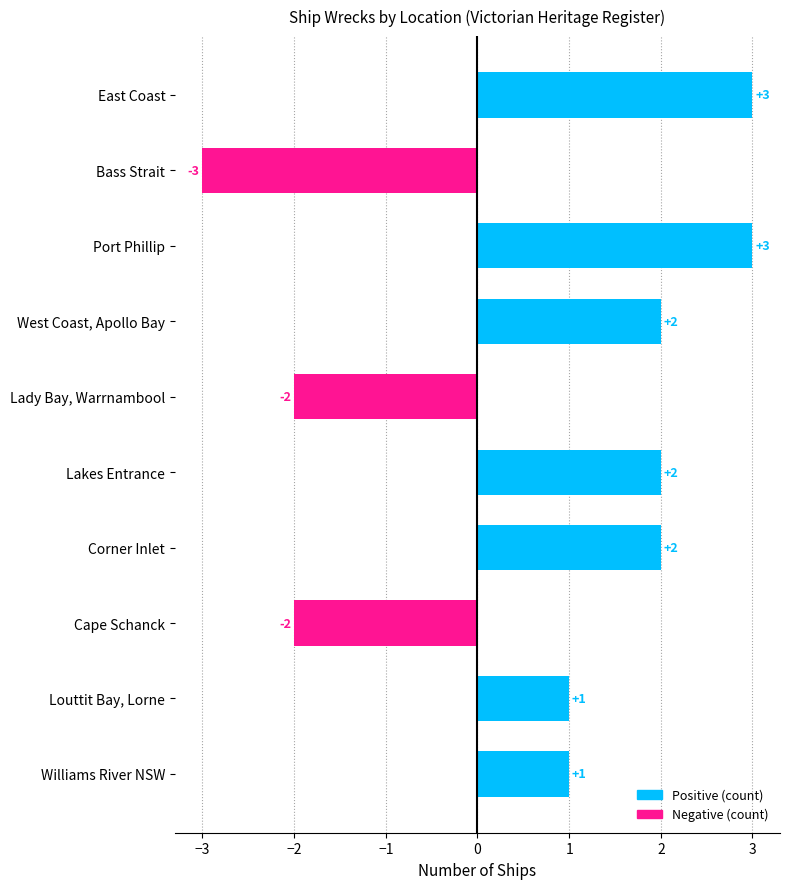

True or false: the data shows -2 at Cape Schanck.

True